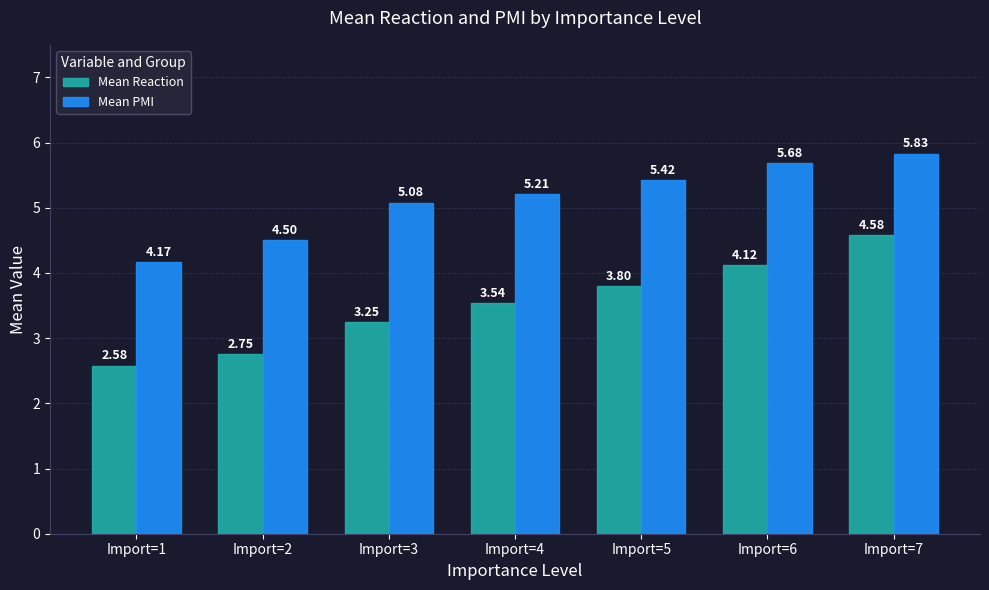

Is it true that Mean PMI equals 6.2 at Import=2?

False